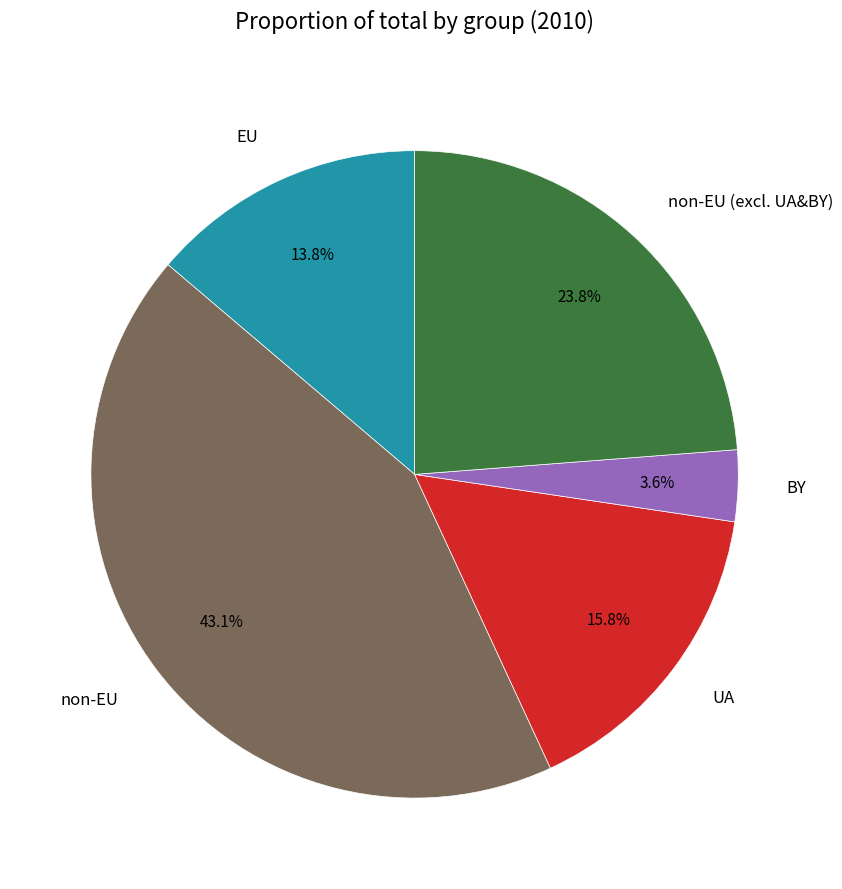

The BY slice represents 4% of the pie. True or false?

True